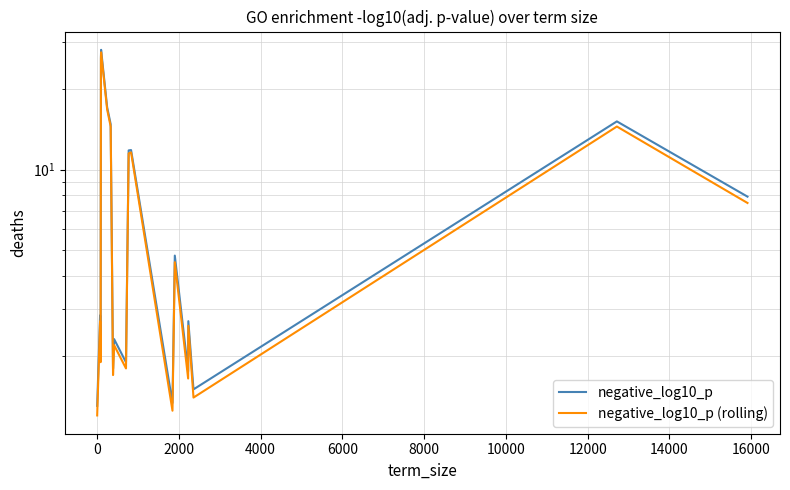

Reading left to right, transcribe all the data shown in this chart.

negative_log10_p: 1.3	2.8	2.0	26.5	26.5	28.1	17.1	14.8	1.8	2.3	1.9	11.8	11.8	1.3	4.8	1.8	2.7	1.5	15.2	7.9
negative_log10_p (rolling): 1.2	2.7	1.9	26.0	26.0	27.5	16.8	14.5	1.7	2.2	1.8	11.5	11.6	1.2	4.5	1.6	2.6	1.4	14.5	7.5